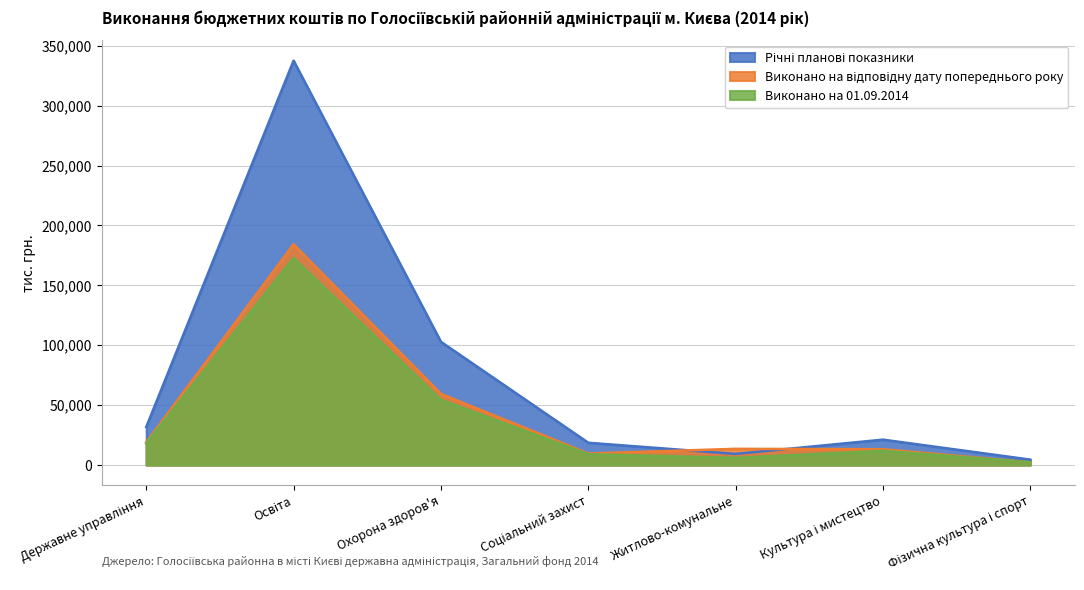

Is it true that Виконано на відповідну дату попереднього року equals 8197.5 at Державне управління?

False